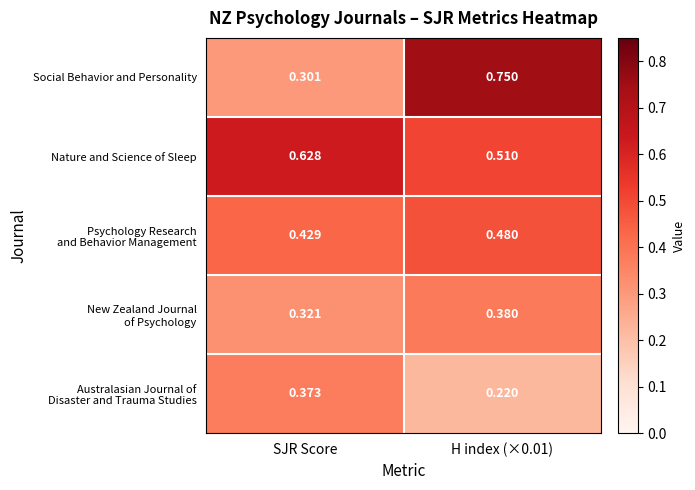

Which series has the widest spread of values?

Social Behavior and Personality